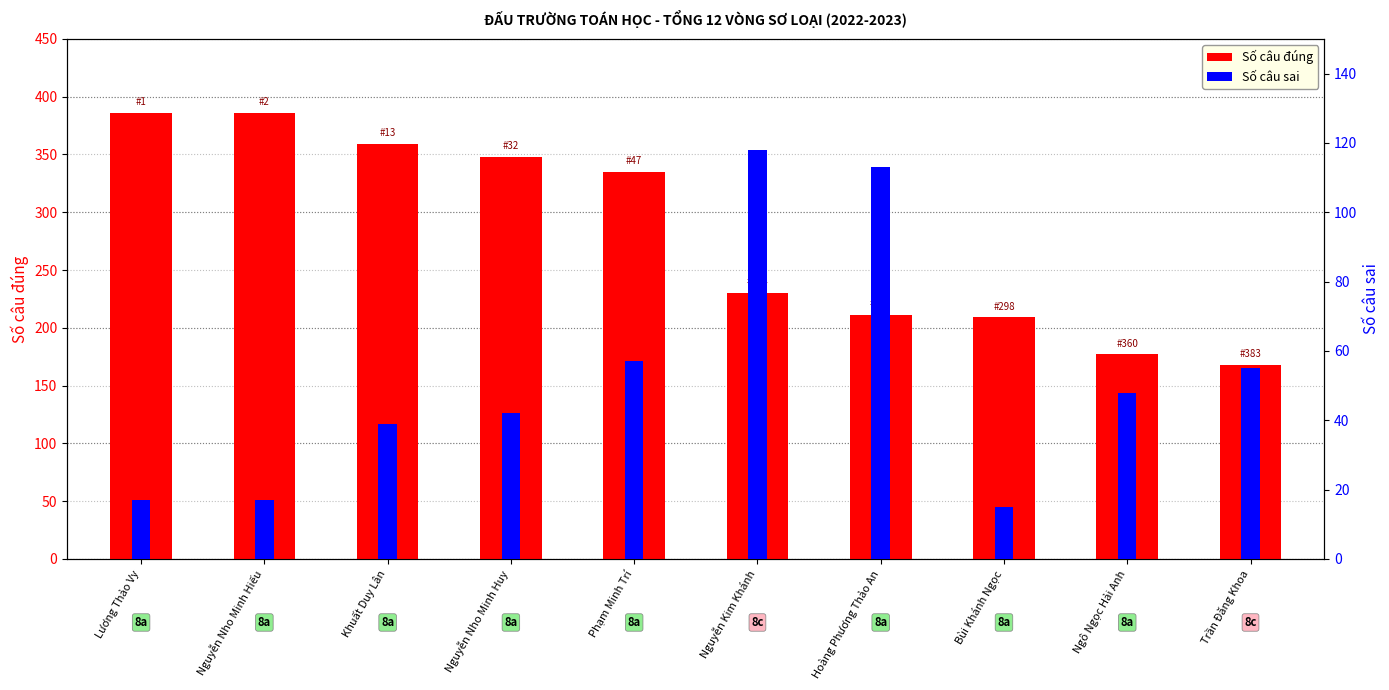

What is the total value across all series at Nguyễn Nho Minh Hiếu?

403